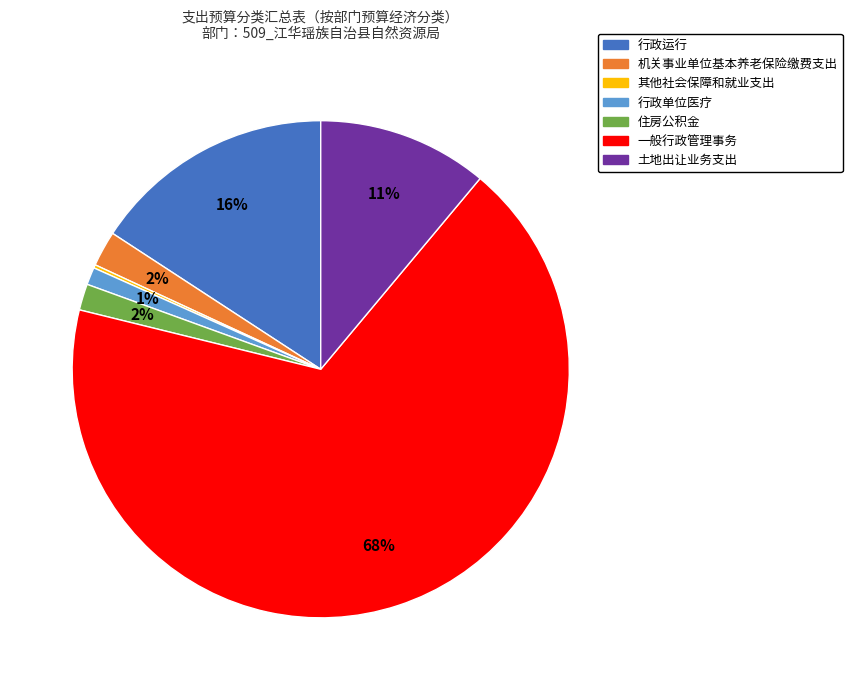

Combined, do 住房公积金 and 行政运行 account for over 50%?

No